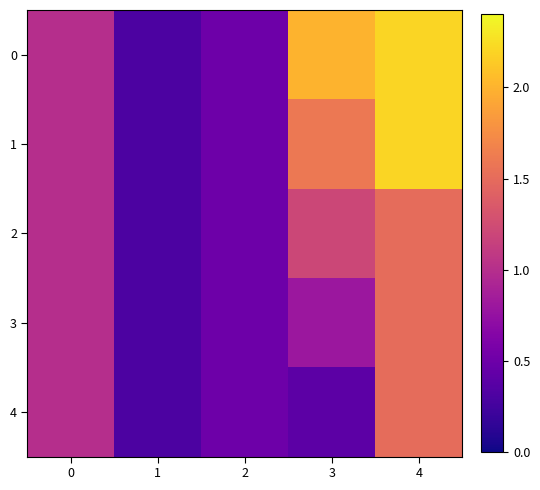

How many categories are shown in the chart?

5